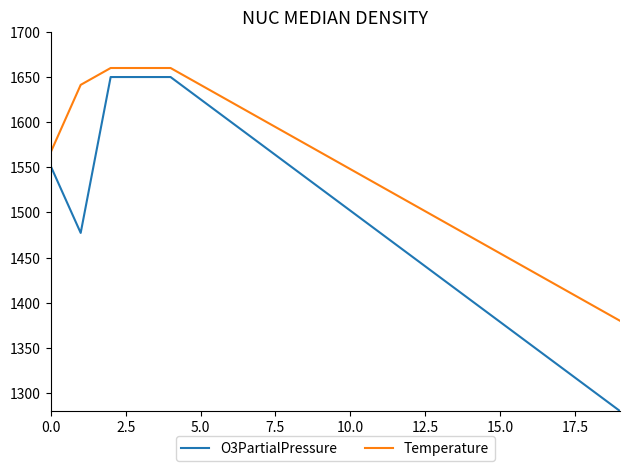

True or false: O3PartialPressure and Temperature intersect in this chart.

False